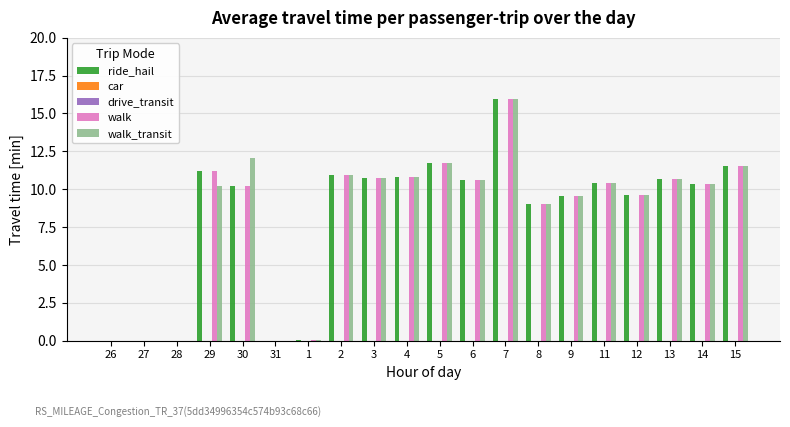

What is the label of the 16th bar from the right?

30